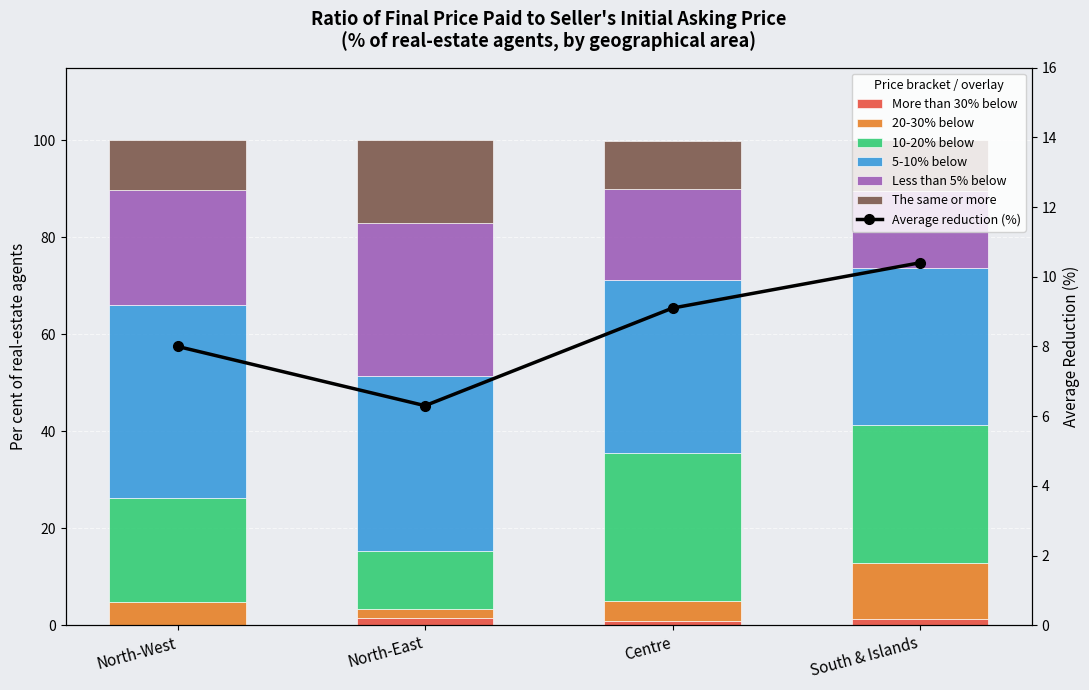

At which label is Less than 5% below closest to 23?

North-West